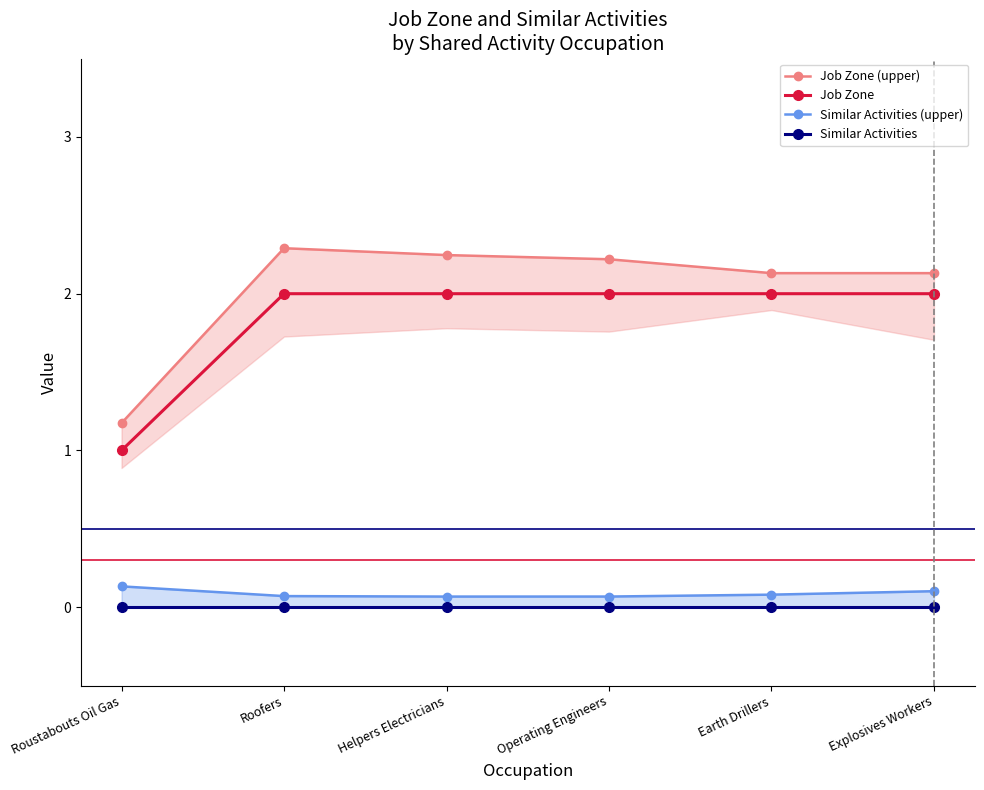

True or false: Similar Activities (upper) has more than 0 points higher than both neighbors.

False